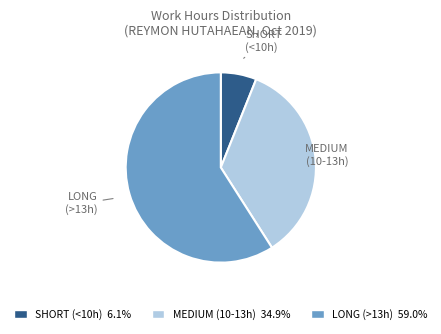

Approximately how many times larger is the value at LONG (>13h) 59.0% compared to MEDIUM (10-13h) 34.9%?

1.7